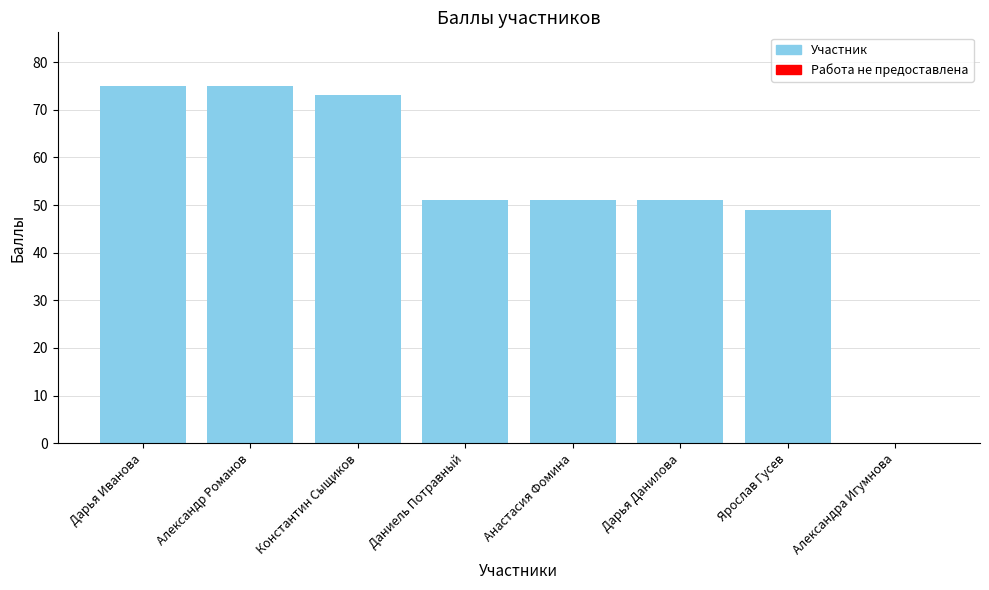

What is the average value?

53